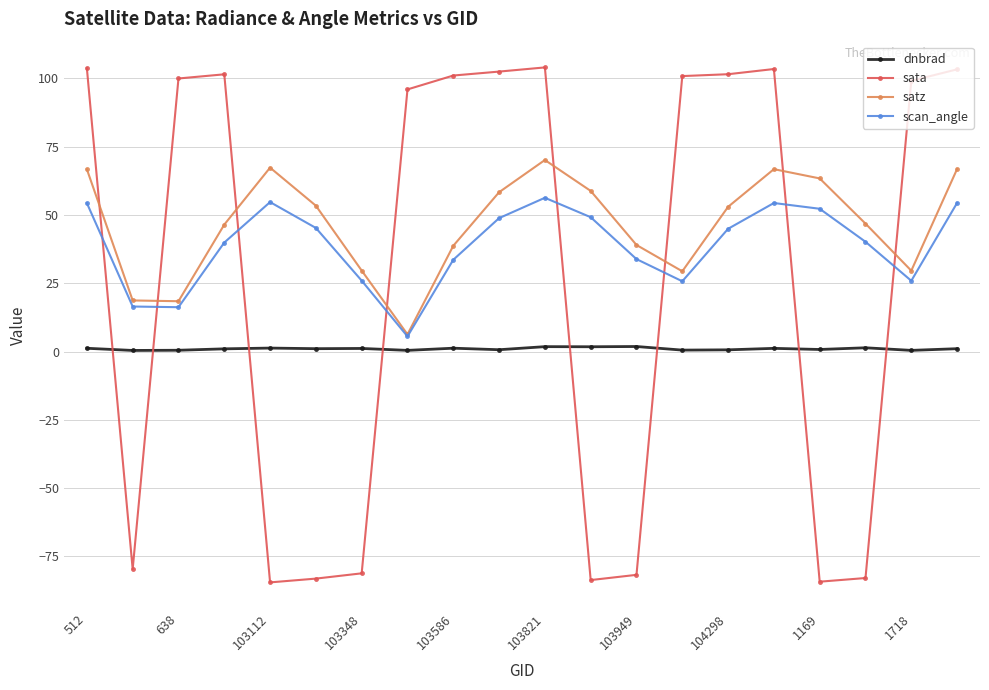

After their last crossing, which series has the higher values: satz or sata?

sata